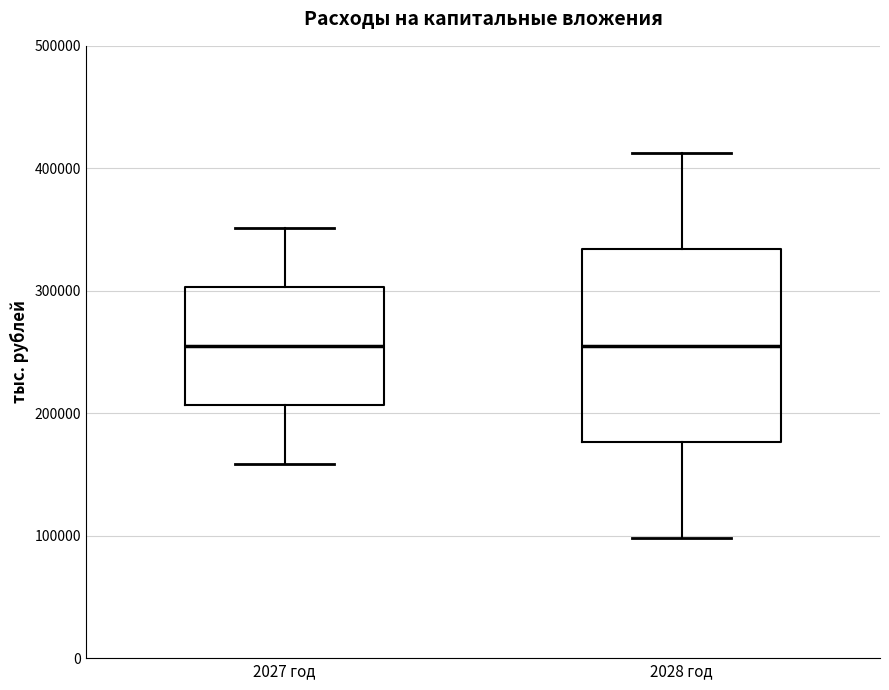

Comparing the boxes themselves (not the whiskers), which one is the tallest?

2028 год